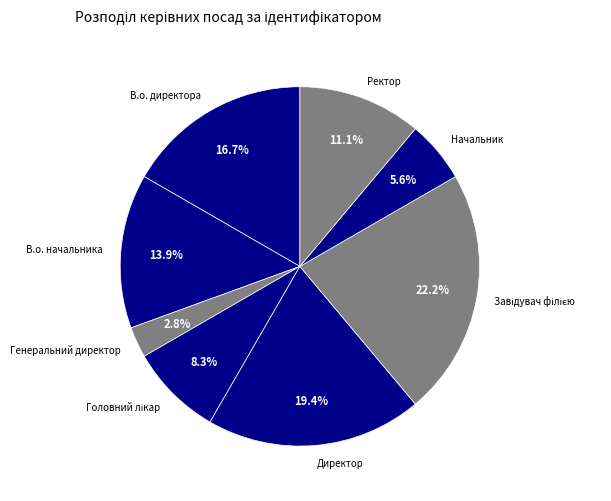

What percentage do Генеральний директор and Директор together represent?

22.2%